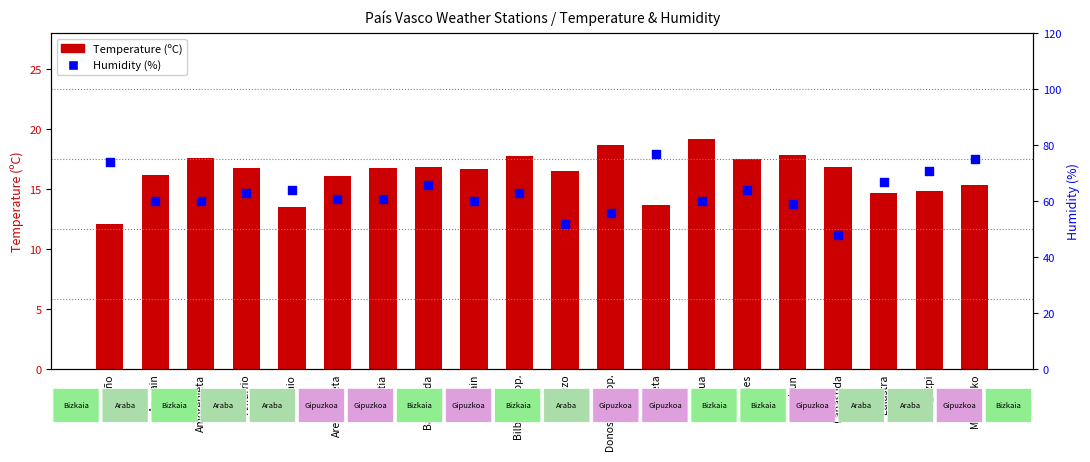

Which series has the largest total across all categories?

Humidity (%)